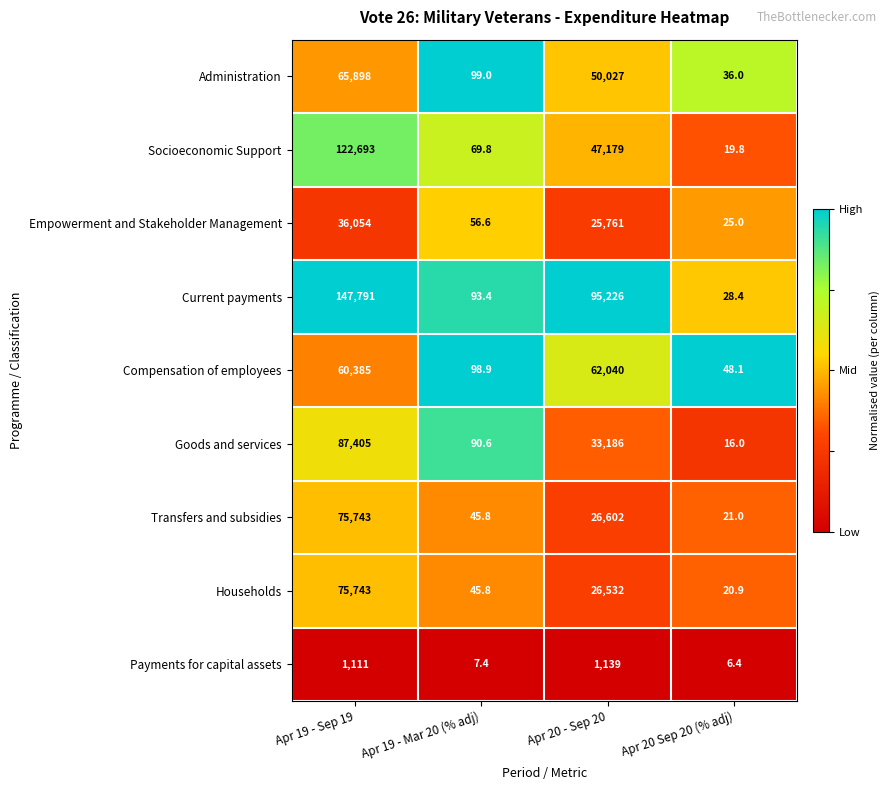

Which series has the largest total across all categories?

Current payments